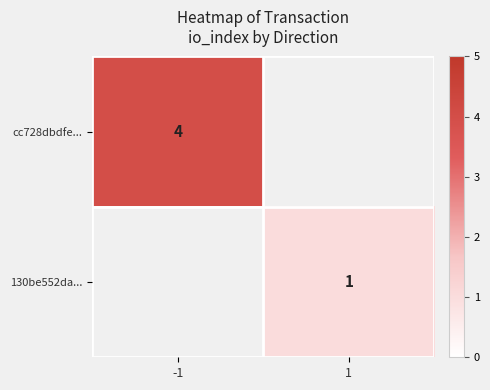

What is the minimum value shown in the chart?

1.0